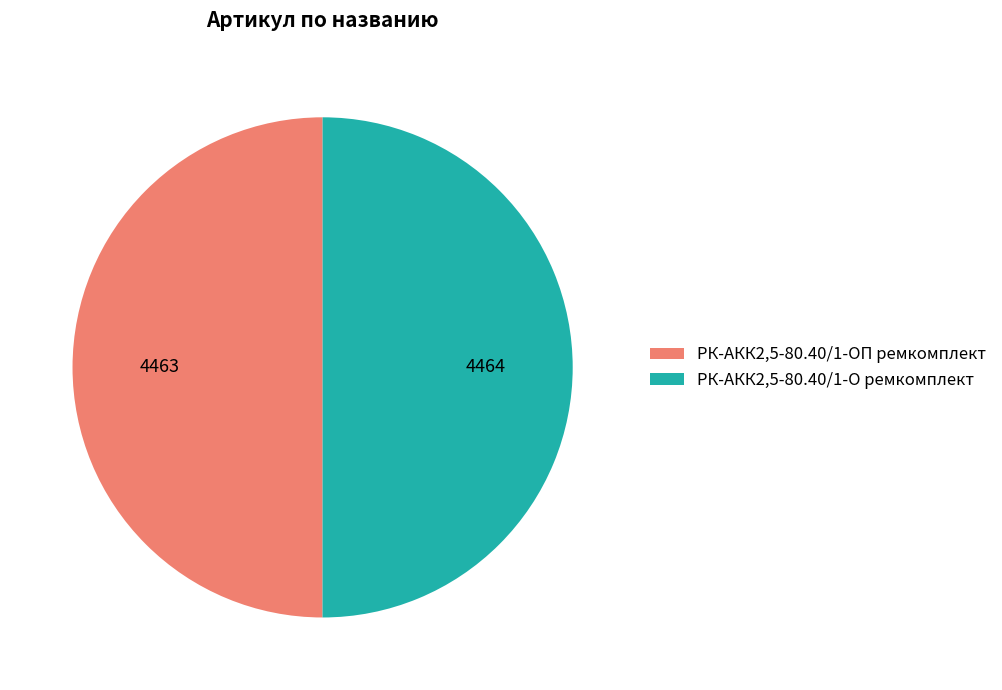

Is it true that РК-АКК2,5-80.40/1-ОП ремкомплект is 37% of the pie?

False